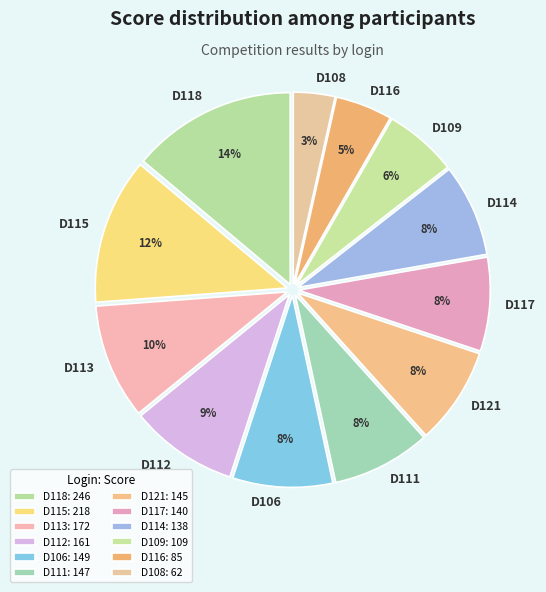

What percentage is the D115 slice, to the nearest percent?

12%